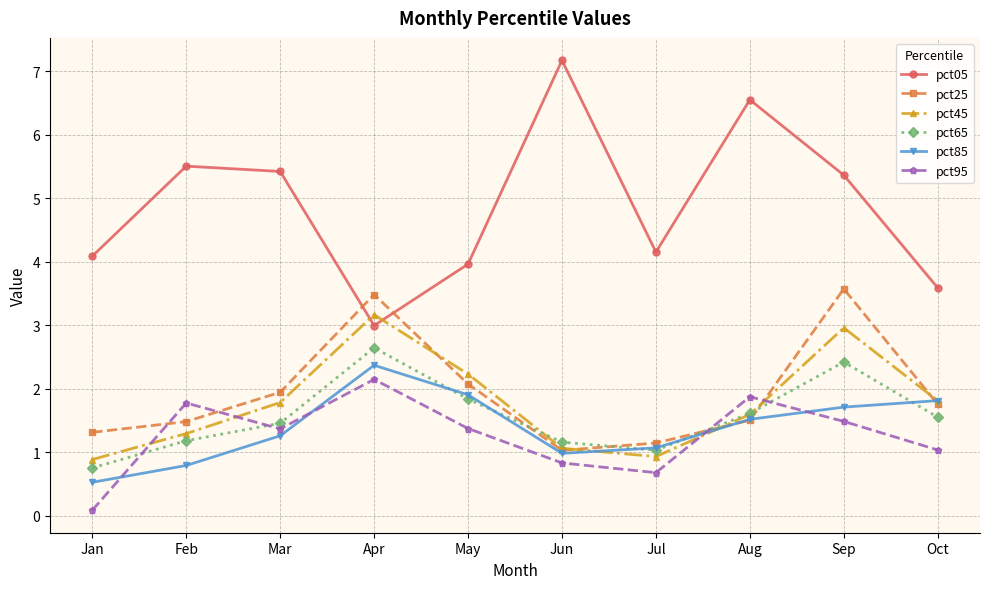

How many values in the pct45 series exceed 1?

8